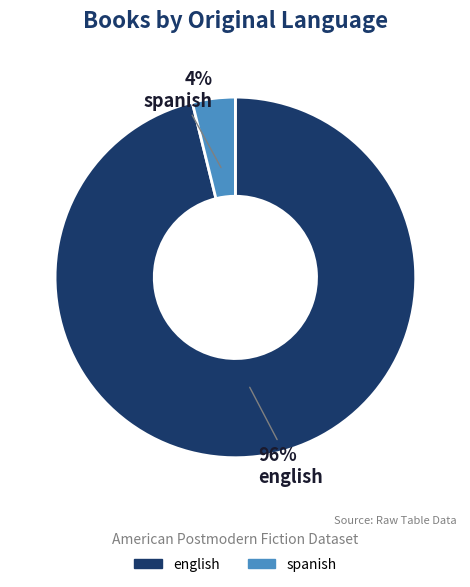

To the nearest percent, what portion does english represent?

96%